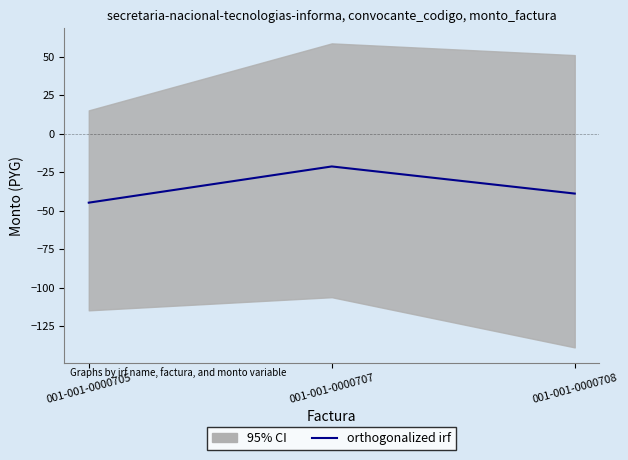

List the labels in order of value, largest first.

001-001-0000707, 001-001-0000708, 001-001-0000705